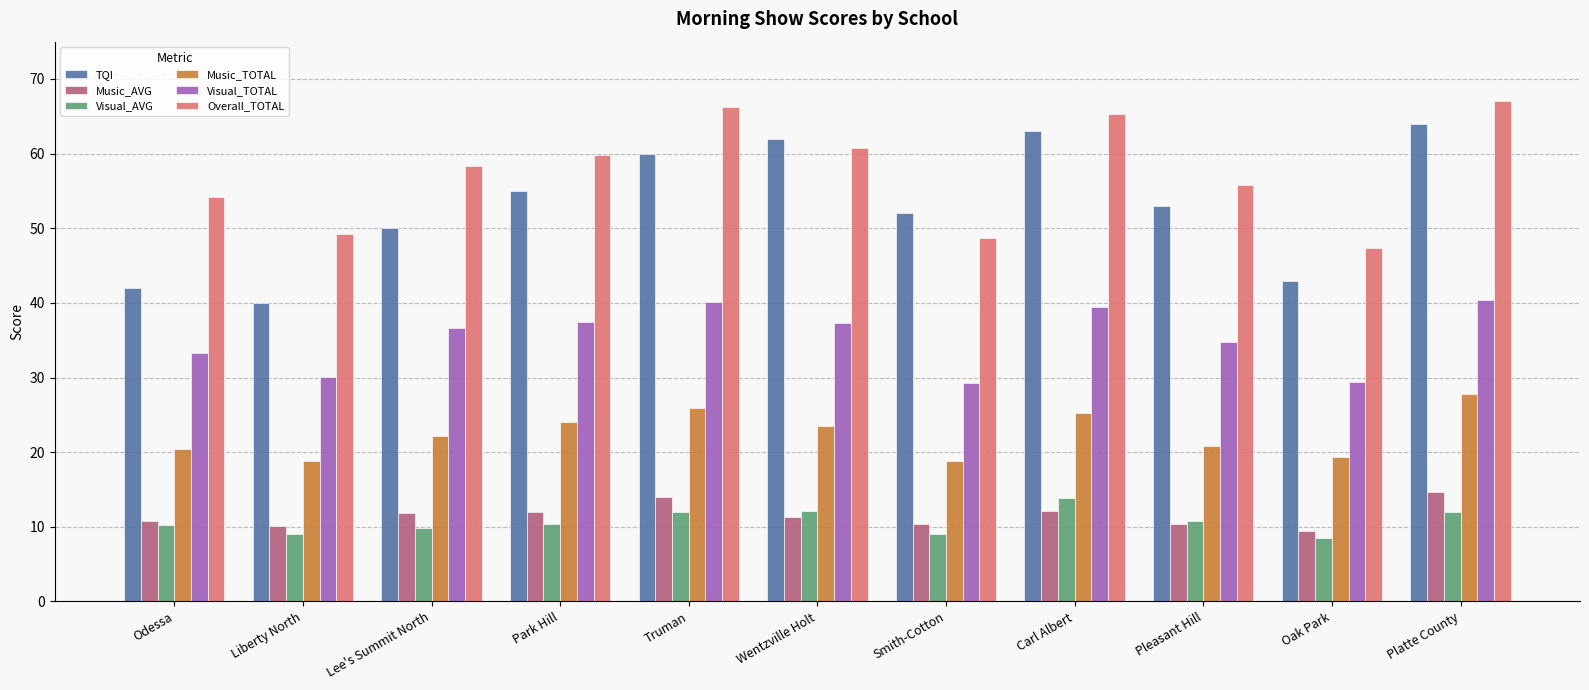

Rank the series at Truman from highest to lowest value.

Overall_TOTAL, TQI, Visual_TOTAL, Music_TOTAL, Music_AVG, Visual_AVG